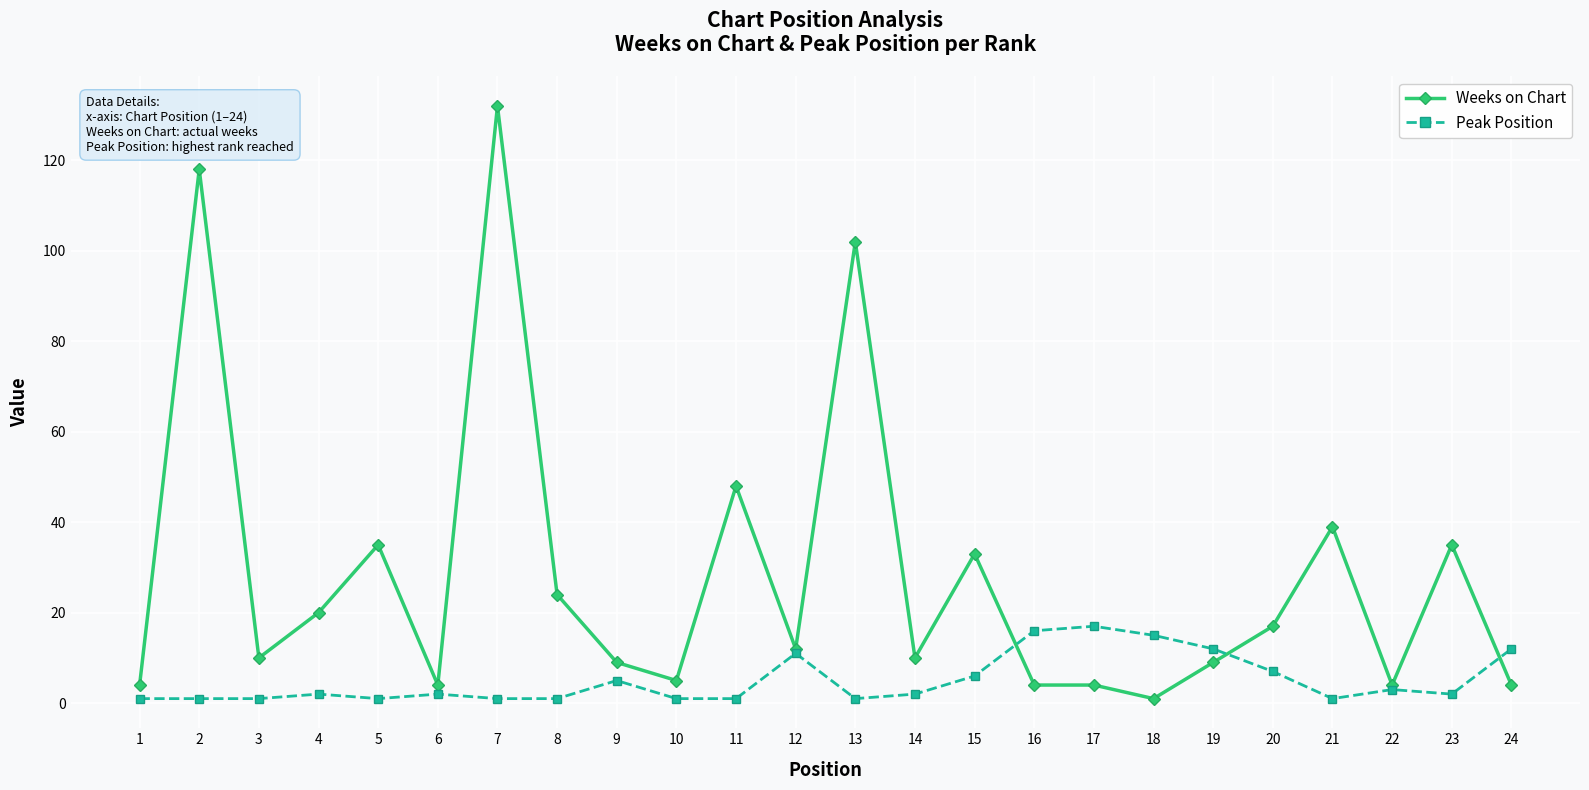

True or false: Peak Position has more than 2 interior local peaks.

True